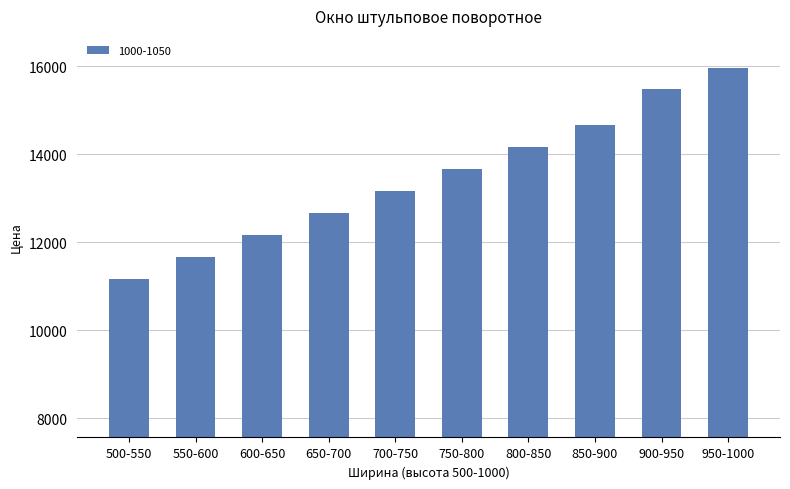

List the labels in order of value, largest first.

950-1000, 900-950, 850-900, 800-850, 750-800, 700-750, 650-700, 600-650, 550-600, 500-550